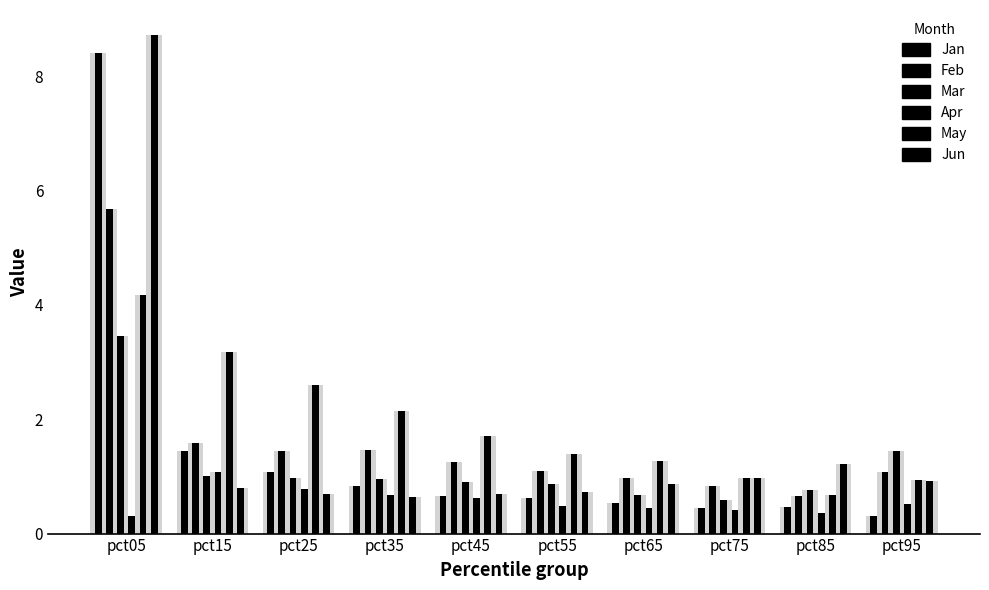

At which label is Jun closest to 4?

pct85